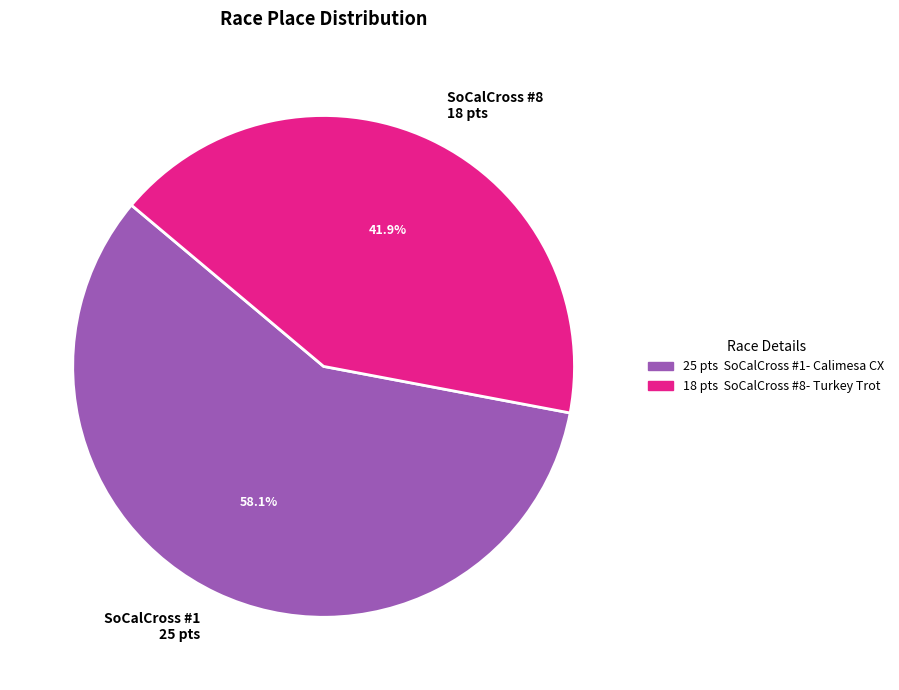

How many segments does this pie chart have?

2